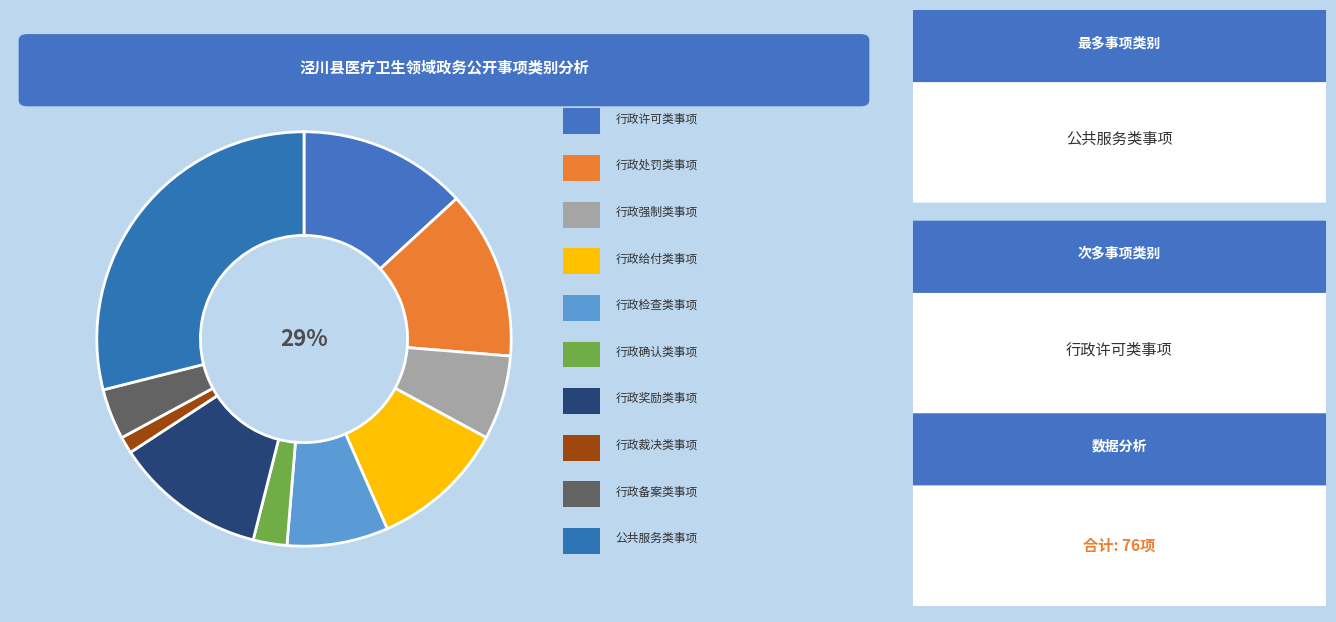

What percentage do 行政备案类事项 and 行政强制类事项 together represent?

10.5%